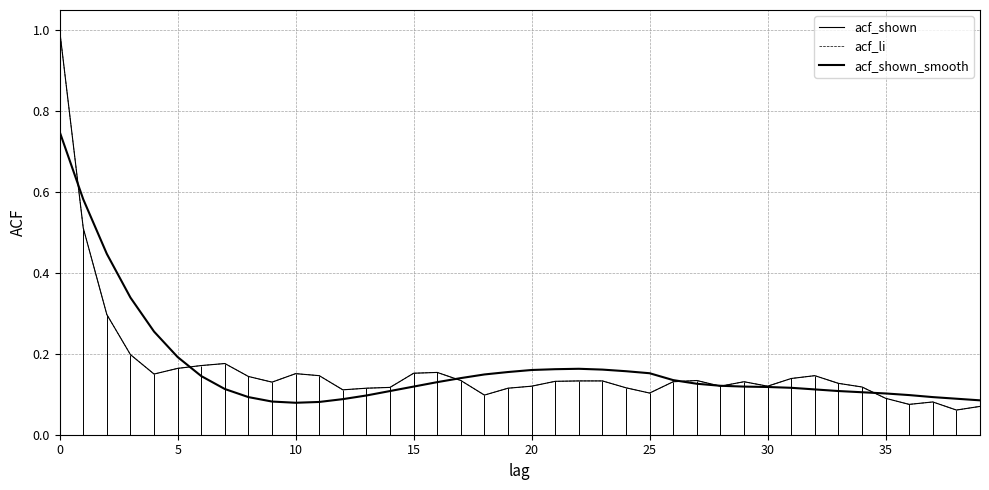

What is the minimum value shown in the chart?

0.1